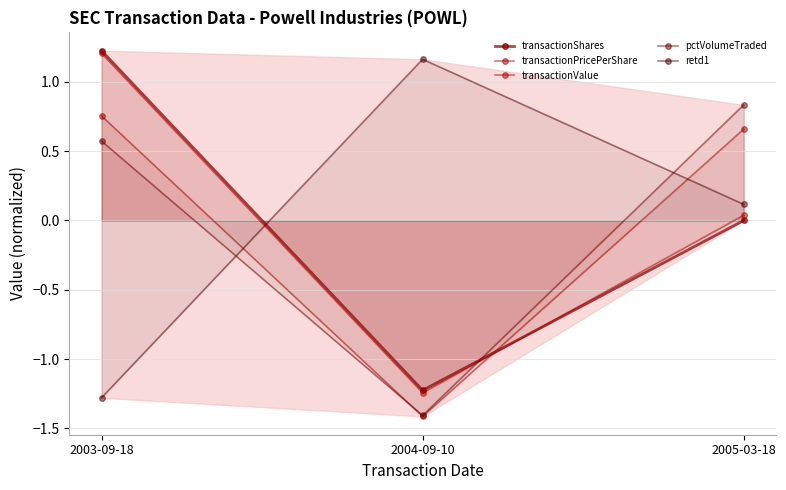

How many negative values does the transactionValue series have?

1